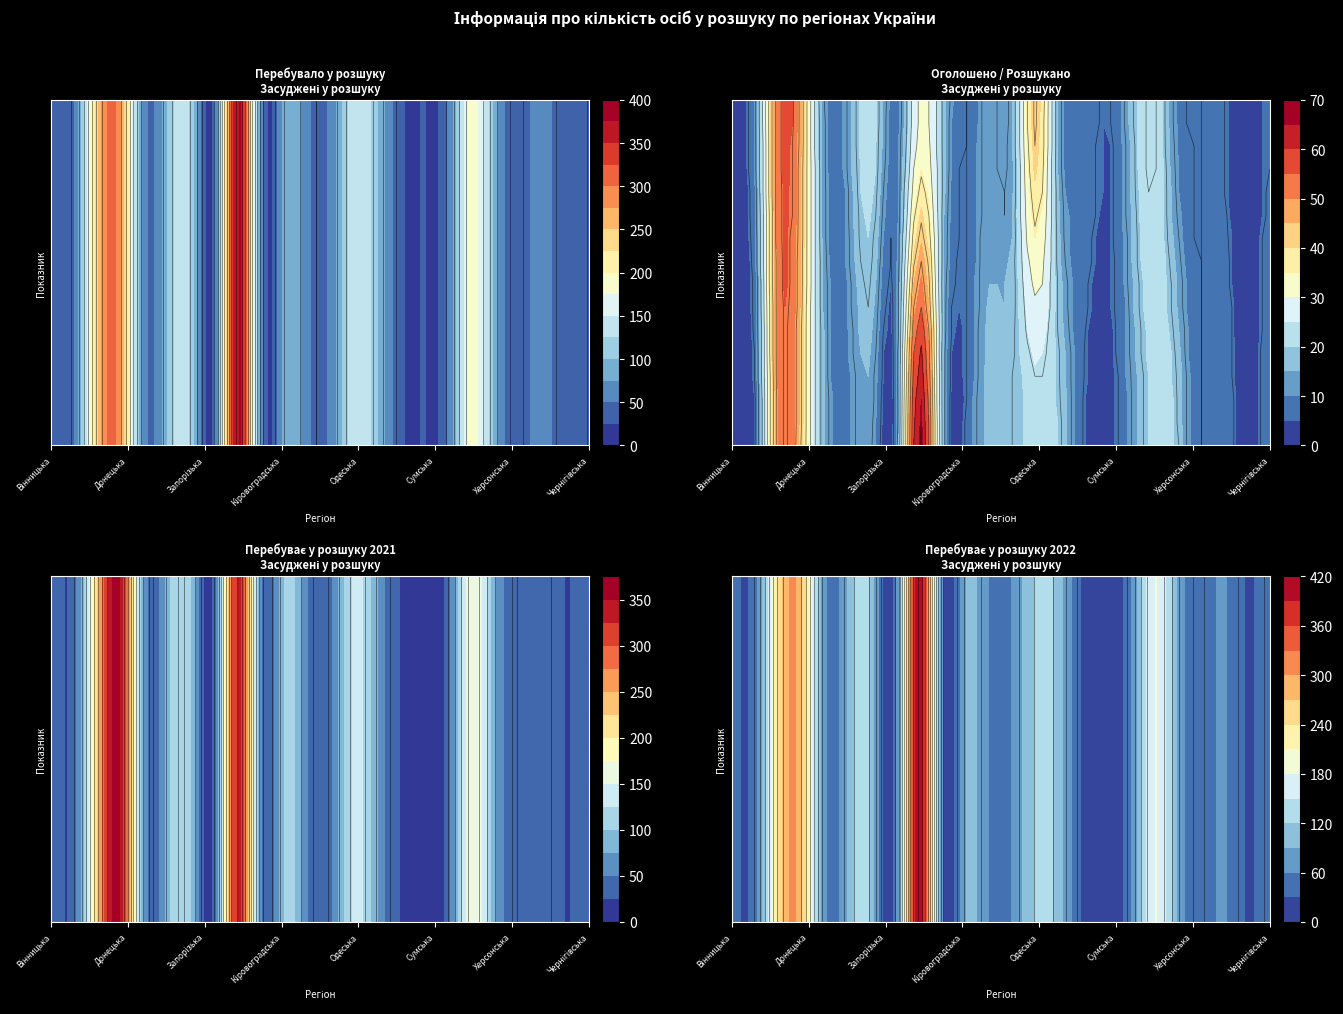

Reading left to right, transcribe all the data shown in this chart.

Вінницька: 0=38	1=4	2=5	3=34	4=37
Волинська: 0=50	1=6	2=11	3=39	4=45
Дніпропетровська: 0=254	1=51	2=53	3=236	4=252
Донецька: 0=280	1=41	2=44	3=346	4=277
Житомирська: 0=57	1=14	2=11	3=62	4=60
Закарпатська: 0=104	1=9	2=13	3=91	4=100
Запорізька: 0=117	1=13	2=23	3=100	4=107
Івано-Франківська: 0=37	1=7	2=8	3=33	4=36
Київ та Київська: 0=387	1=67	2=31	3=340	4=423
Кіровоградська: 0=49	1=16	2=18	3=48	4=47
Луганська: 0=89	1=6	2=6	3=106	4=89
Львівська: 0=54	1=17	2=13	3=50	4=58
Миколаївська: 0=59	1=18	2=14	3=49	4=63
Одеська: 0=146	1=22	2=43	3=133	4=125
Полтавська: 0=99	1=19	2=13	3=71	4=105
Рівненська: 0=27	1=6	2=9	3=23	4=24
Сумська: 0=26	1=3	2=5	3=18	4=24
Тернопільська: 0=50	1=11	2=15	3=40	4=46
Харківська: 0=186	1=21	2=25	3=171	4=182
Херсонська: 0=85	1=19	2=10	3=77	4=94
Хмельницька: 0=35	1=6	2=6	3=40	4=35
Черкаська: 0=60	1=10	2=6	3=49	4=64
Чернівецька: 0=27	1=1	2=1	3=24	4=27
Чернігівська: 0=41	1=9	2=6	3=34	4=44